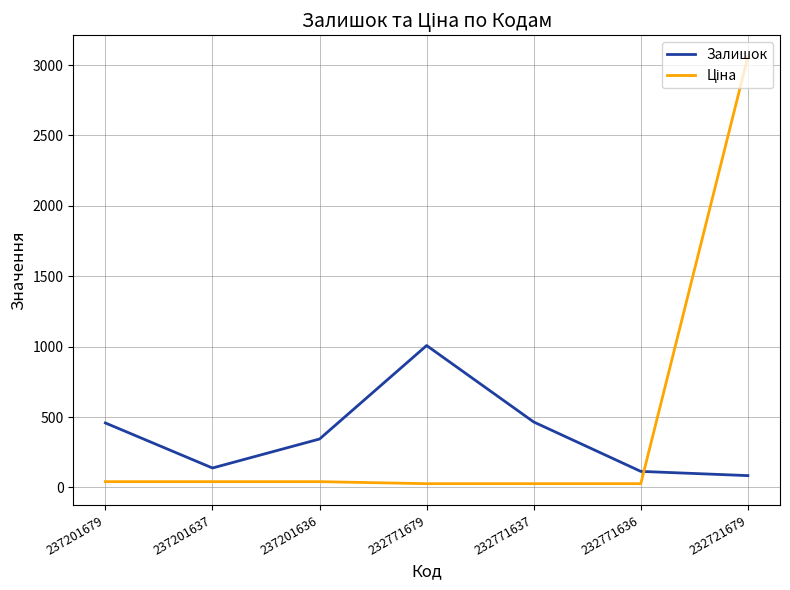

Does the chart have visible grid lines?

Yes